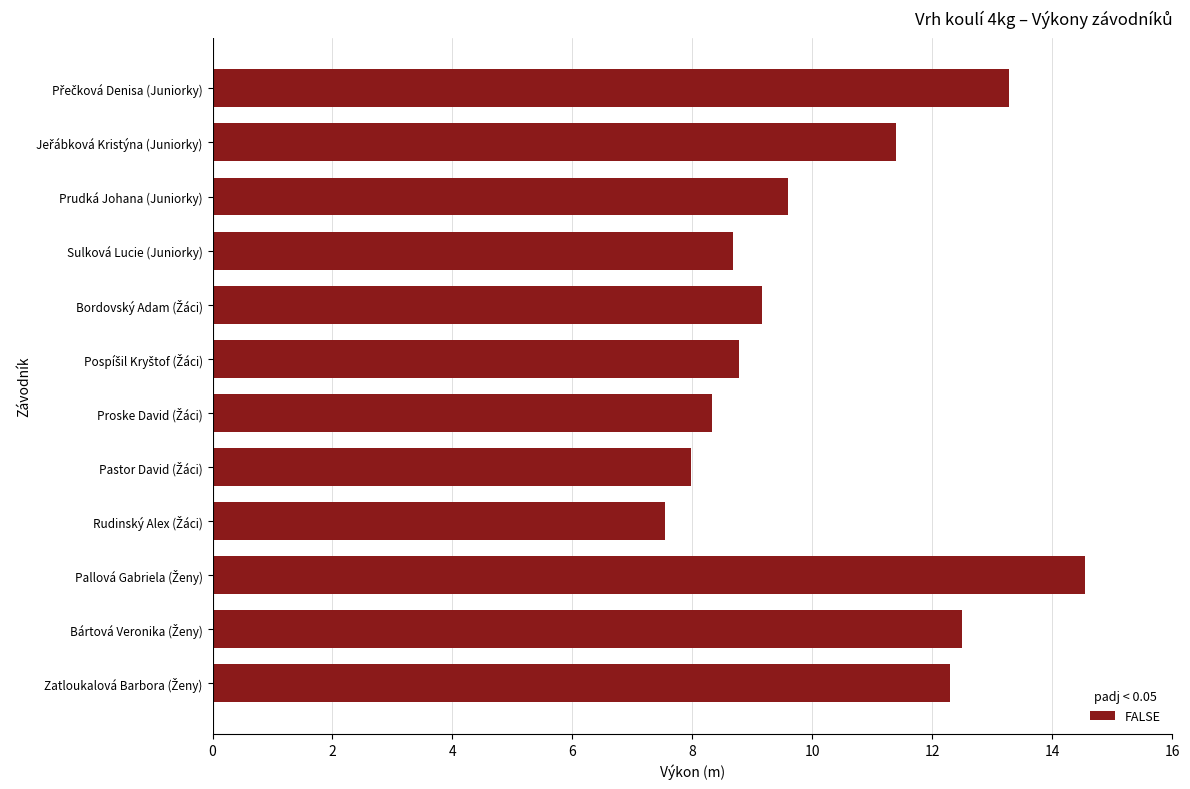

What is the greatest value displayed?

14.6